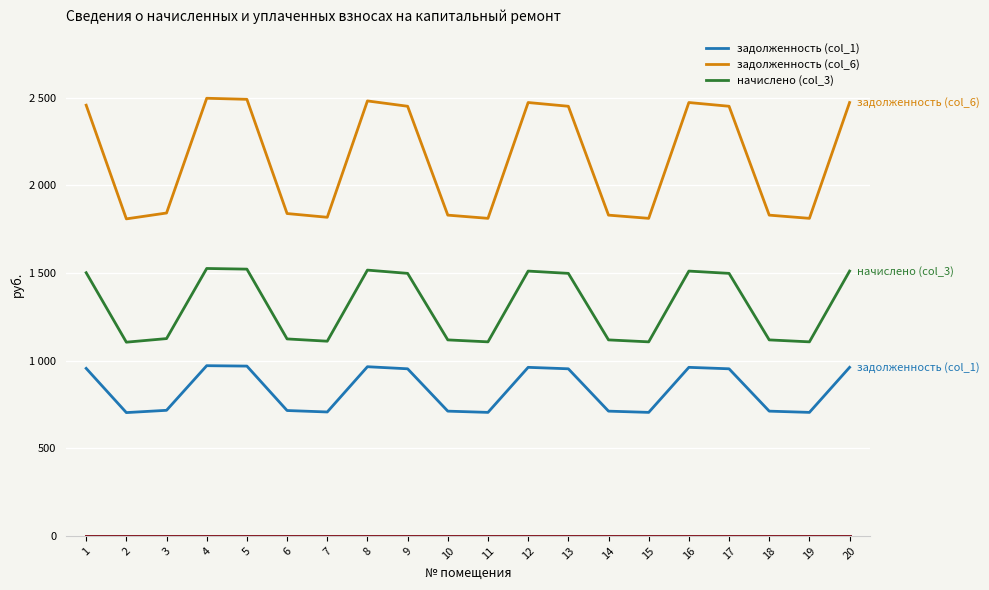

The начислено (col_3) series shows 556.5 at 5. True or false?

False